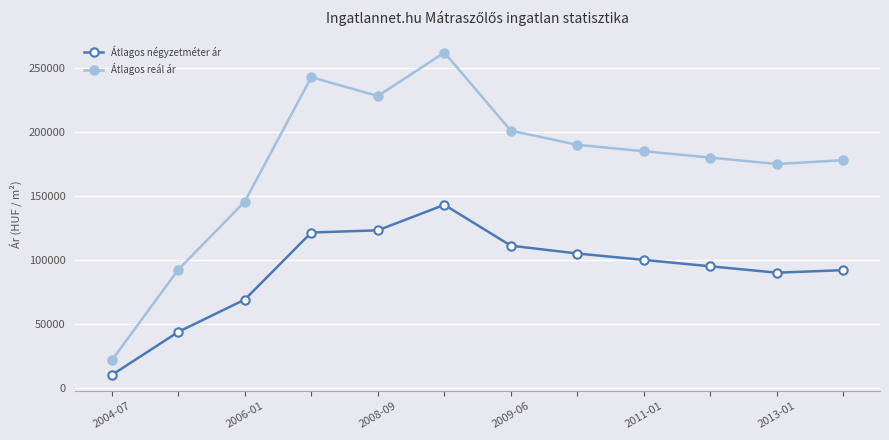

How many lines are shown in the chart?

2